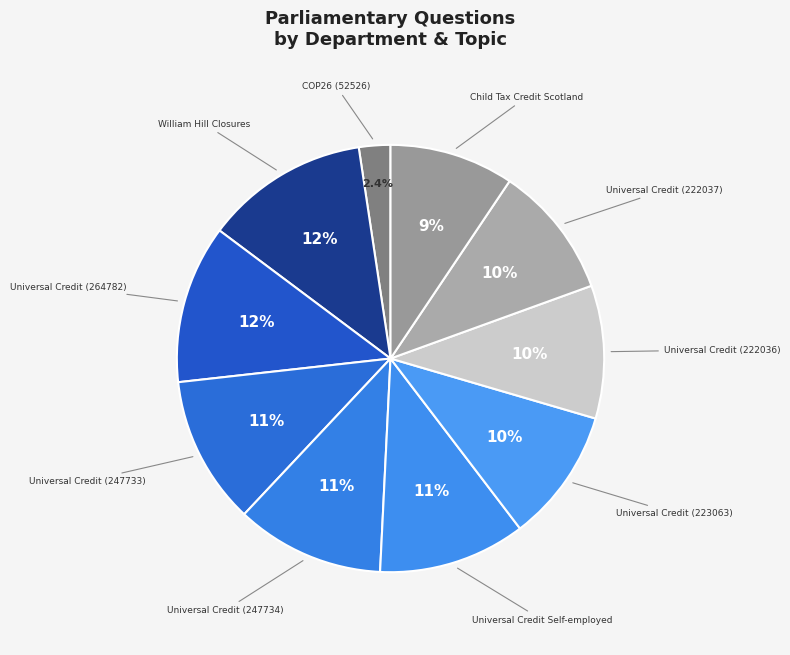

How many segments does this pie chart have?

10